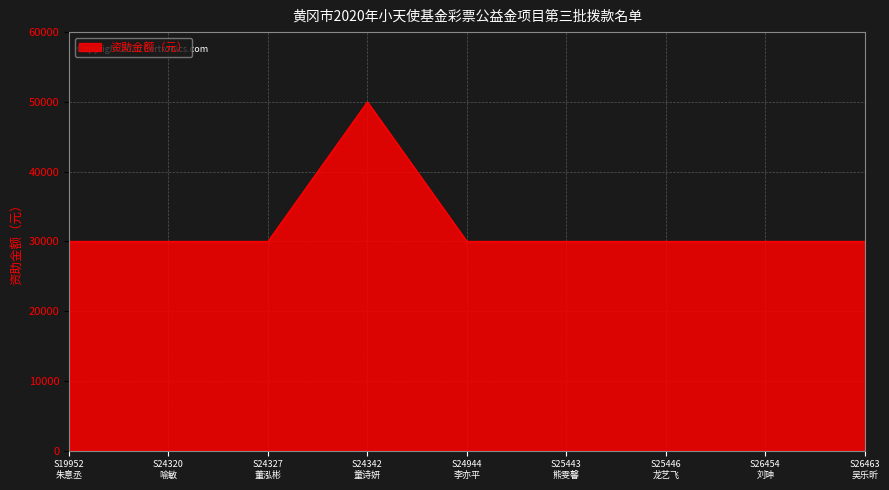

Reading right to left, extract all data points from this chart.

S26463
吴乐昕=30000	S26454
刘珅=30000	S25446
龙艺飞=30000	S25443
熊雯馨=30000	S24944
李亦平=30000	S24342
童诗妍=50000	S24327
董泓彬=30000	S24320
喻敏=30000	S19952
朱意丞=30000